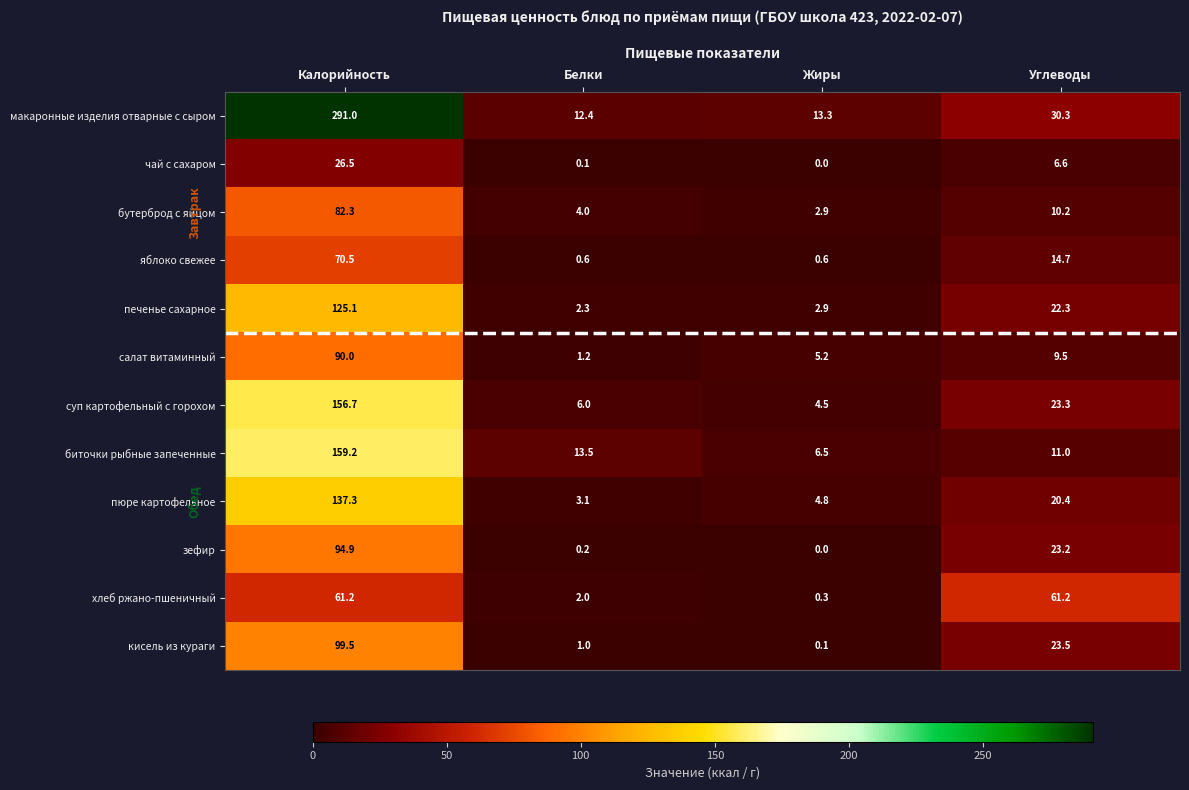

True or false: бутерброд с яйцом has a value of 4.0 at Белки.

True